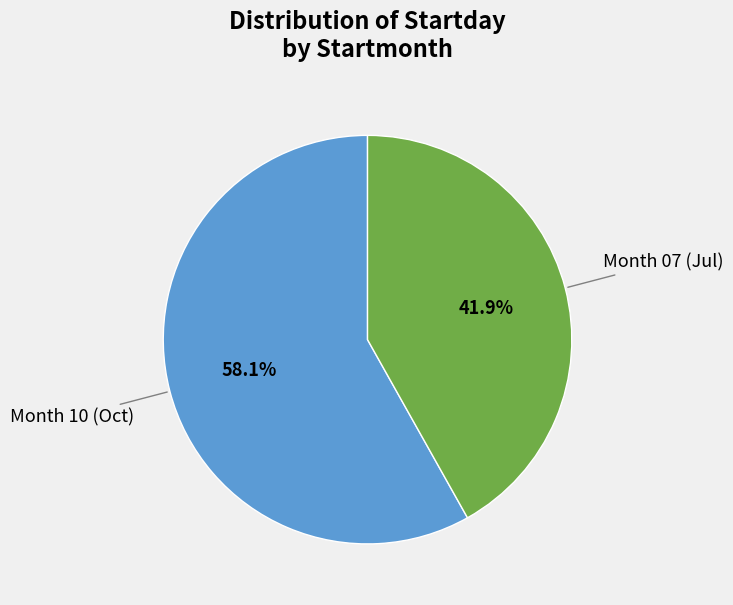

Does any single category account for the majority?

Yes